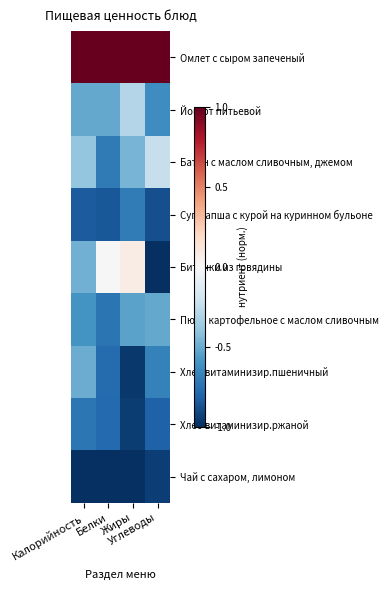

How many distinct data groups are displayed?

9